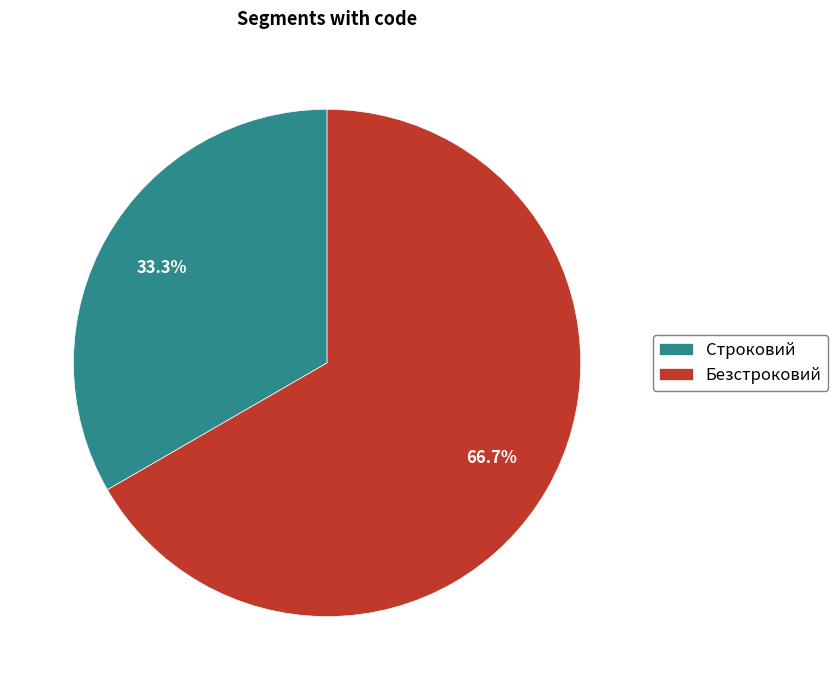

Is Безстроковий the majority of the pie?

Yes